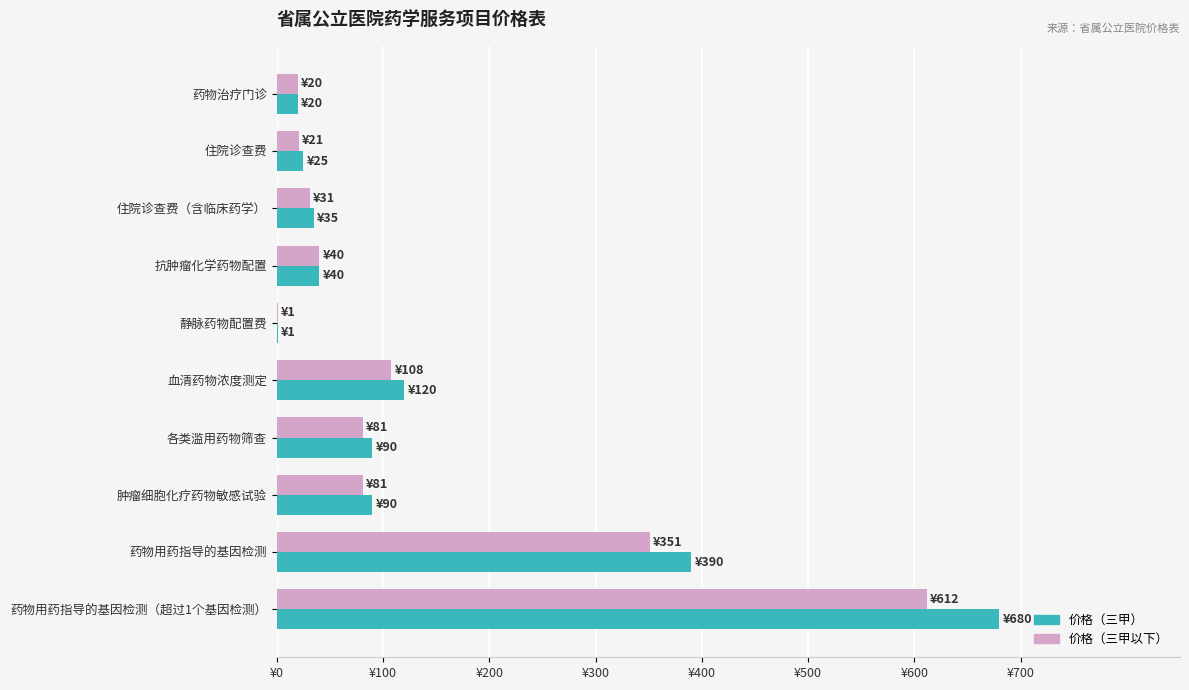

What are all the series names shown in the legend?

价格（三甲）, 价格（三甲以下）